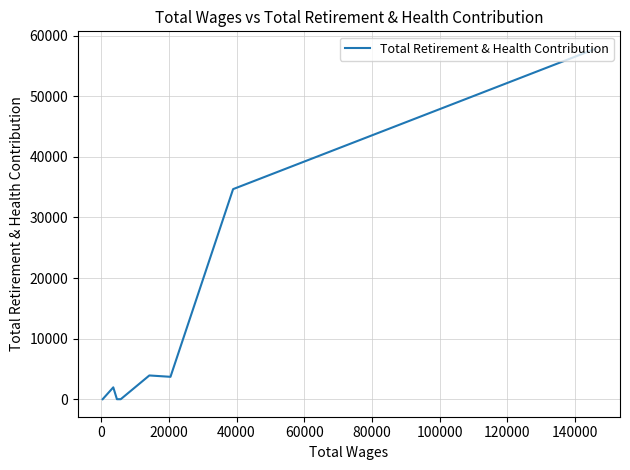

What is the sum of all values?

102060